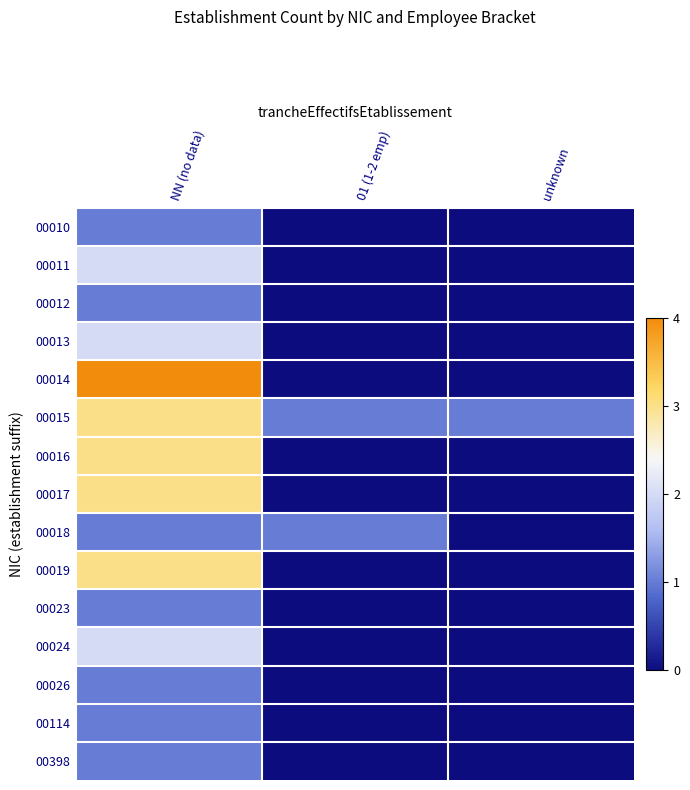

Rank the series at NN (no data) from lowest to highest value.

00010, 00012, 00018, 00023, 00026, 00114, 00398, 00011, 00013, 00024, 00015, 00016, 00017, 00019, 00014